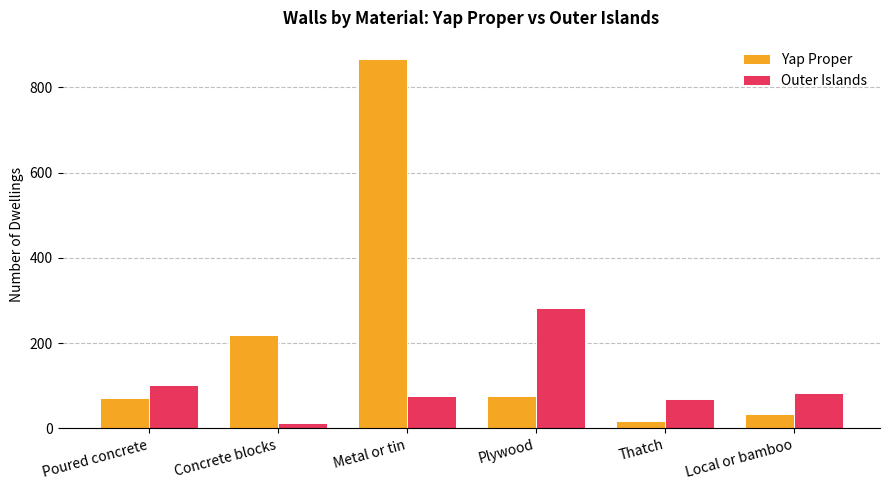

Rank the series by their average value, from highest to lowest.

Yap Proper, Outer Islands